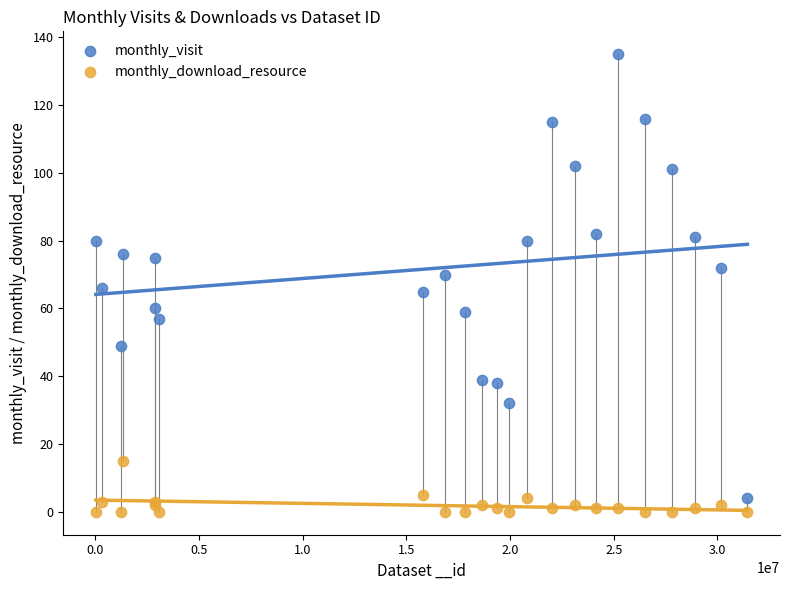

Which series has the widest spread of Y values?

monthly_visit